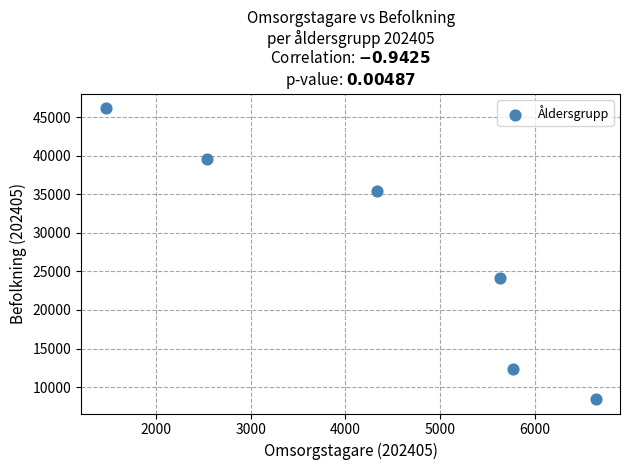

What Y value in the scatter plot is closest to 27305?

24083